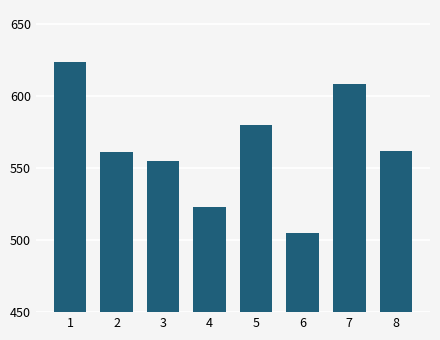

The chart shows a value of 555.0 at 3. True or false?

True